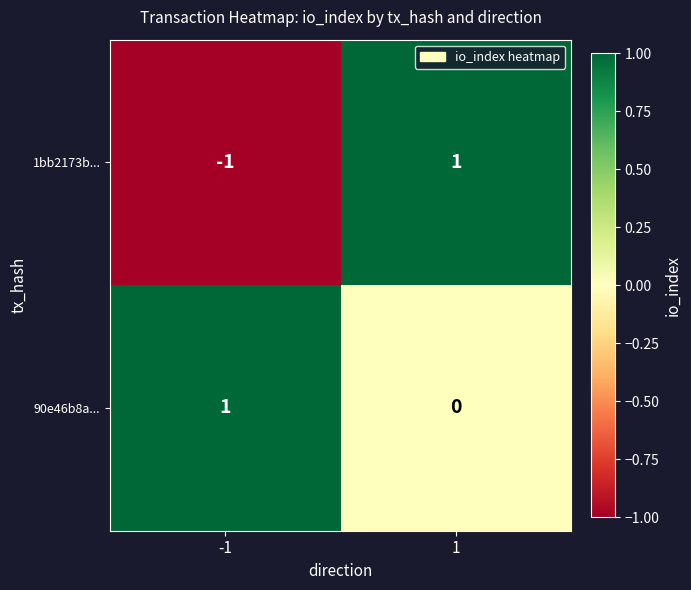

At which category does the chart reach its minimum across all series?

-1